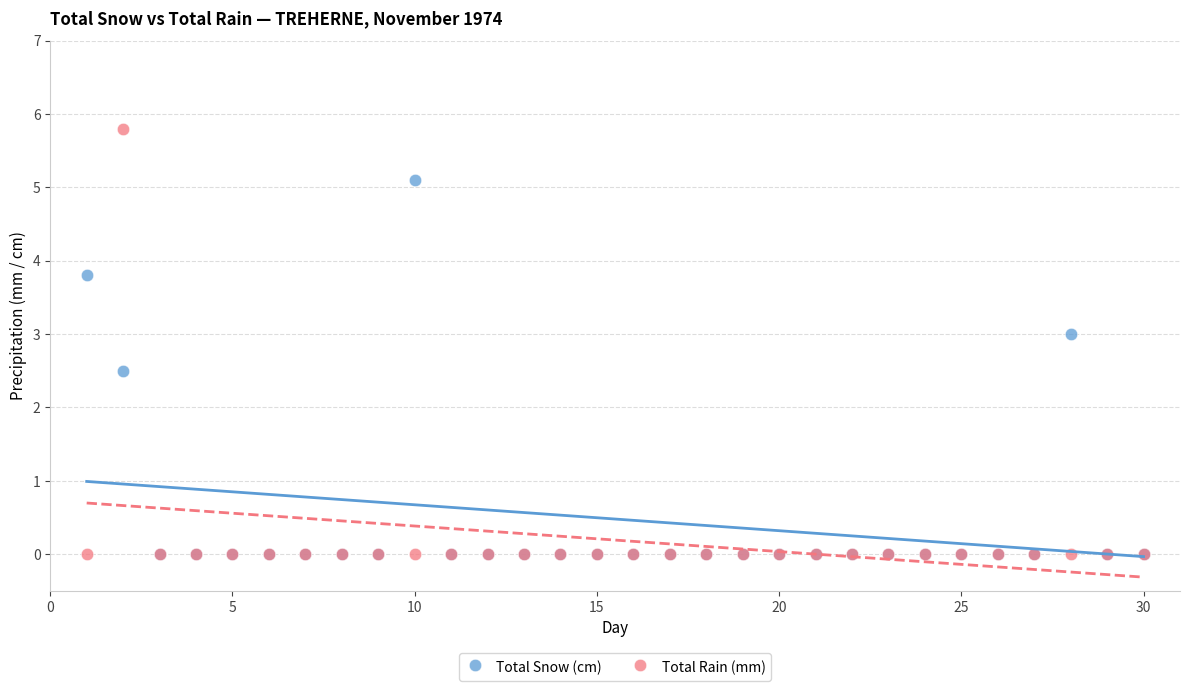

What are all the series names shown in the legend?

Total Snow (cm), Total Rain (mm)